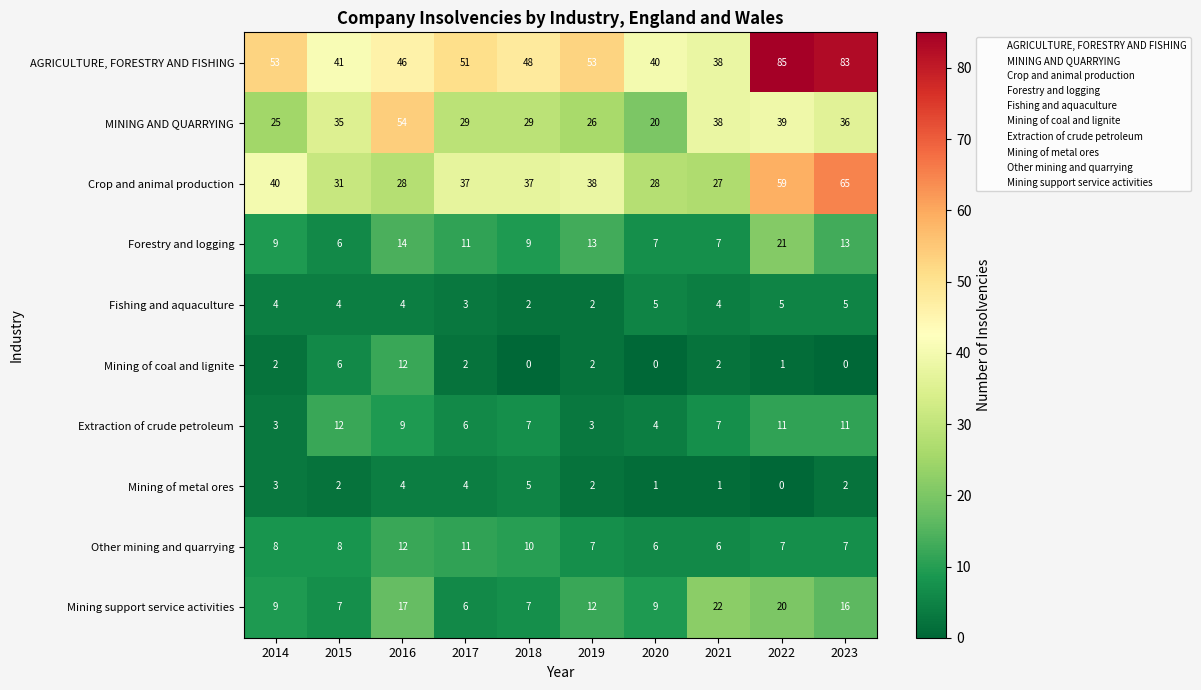

The value of Mining of coal and lignite at 2020 is 0. True or false?

True